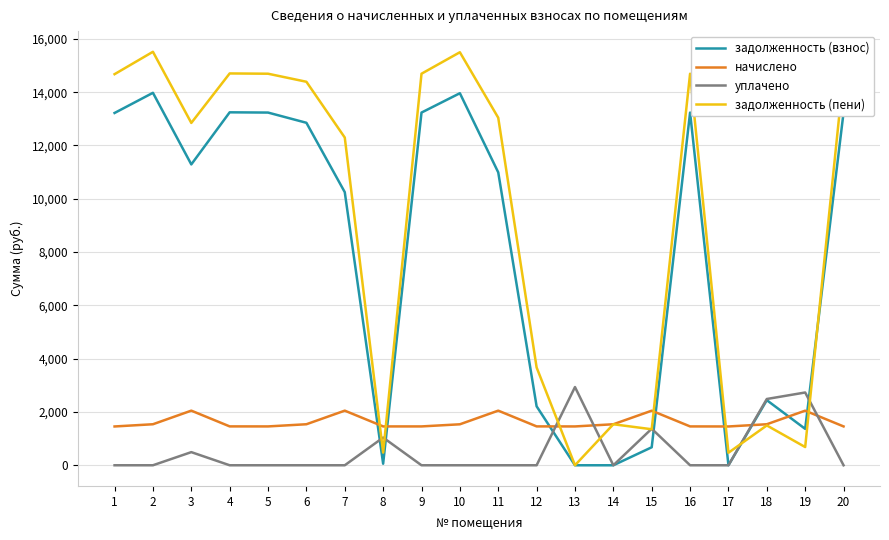

Is this an area chart (filled region under the line)?

No